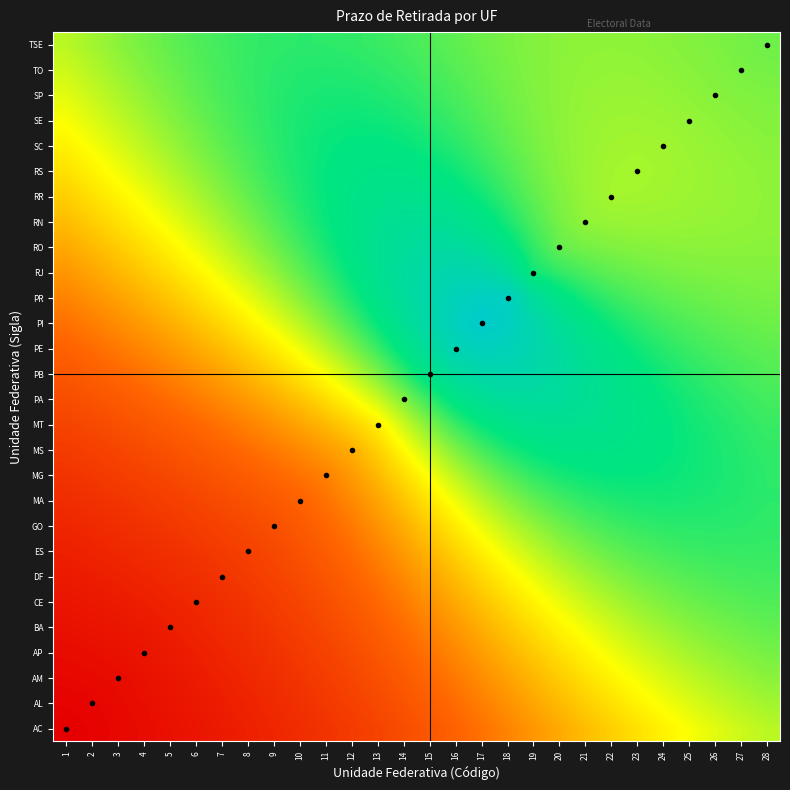

What is the maximum value shown in the chart?

40.5